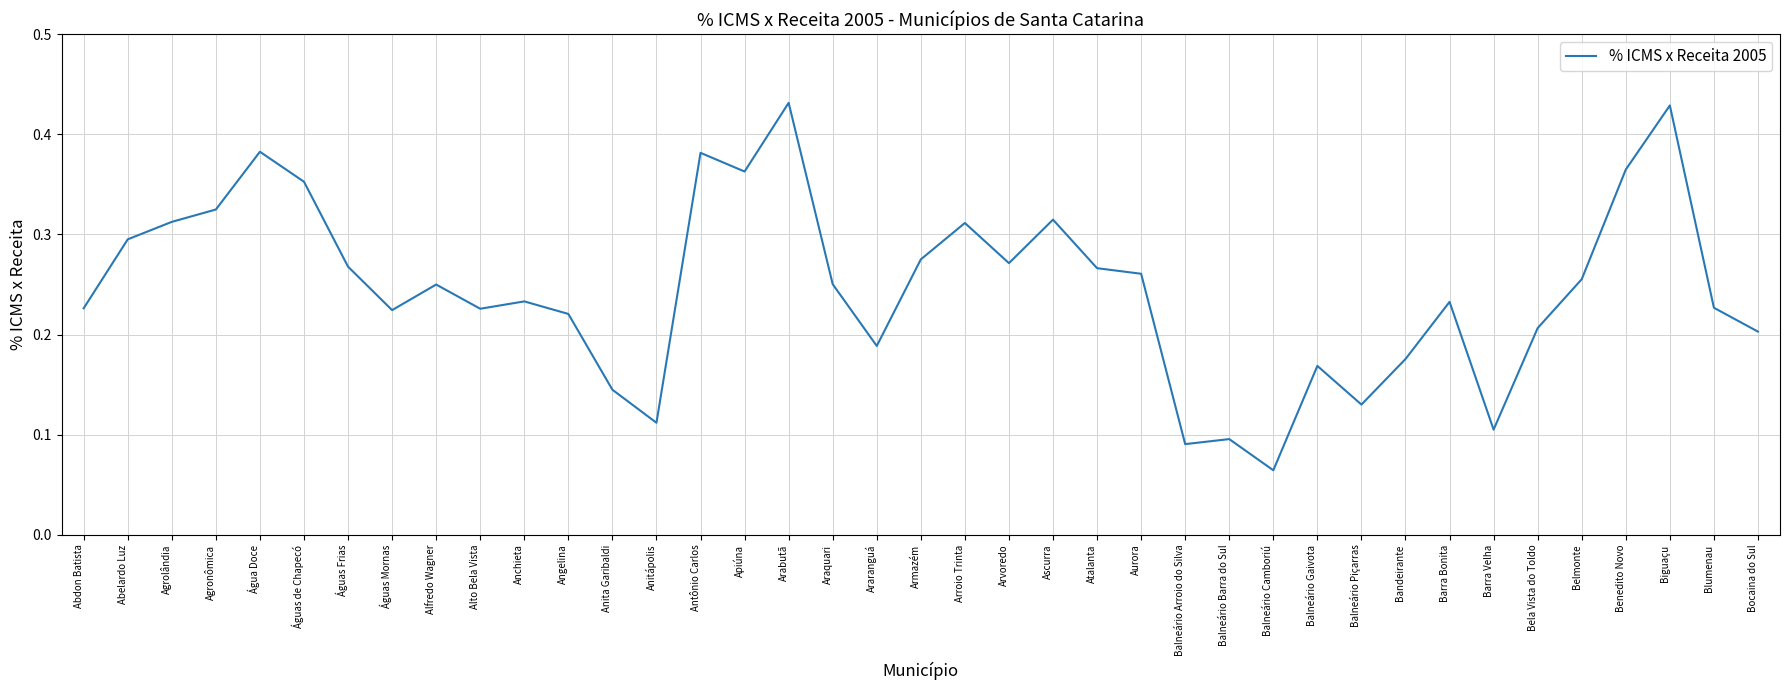

Which label corresponds to the smallest value in the chart?

Balneário Camboriú